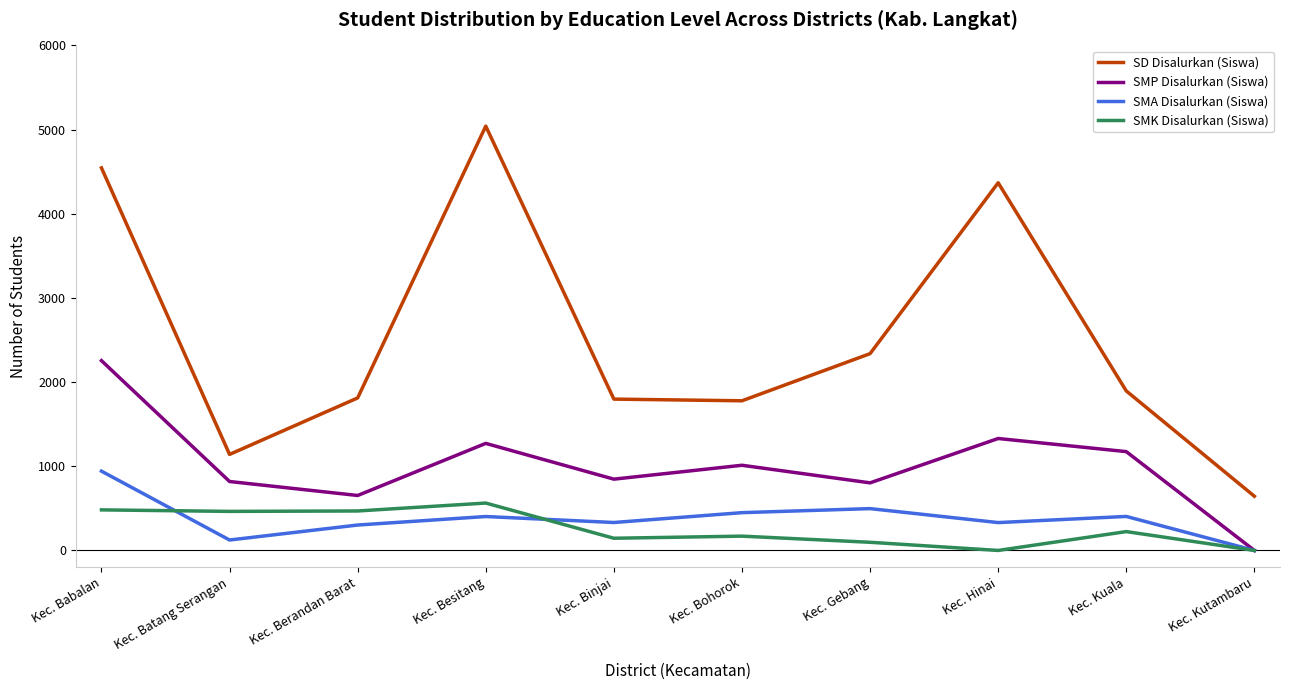

True or false: SMP Disalurkan (Siswa) has a value of 1176 at Kec. Batang Serangan.

False